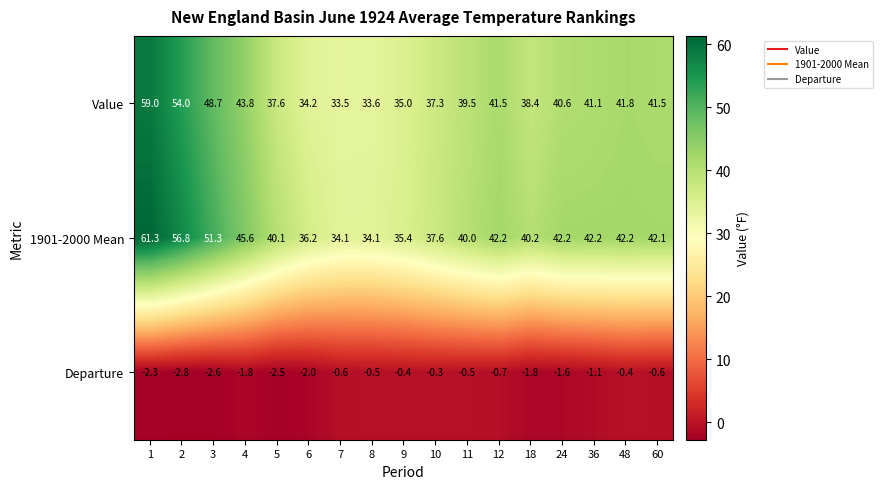

Between 4 and 36, which series saw the biggest shift?

1901-2000 Mean